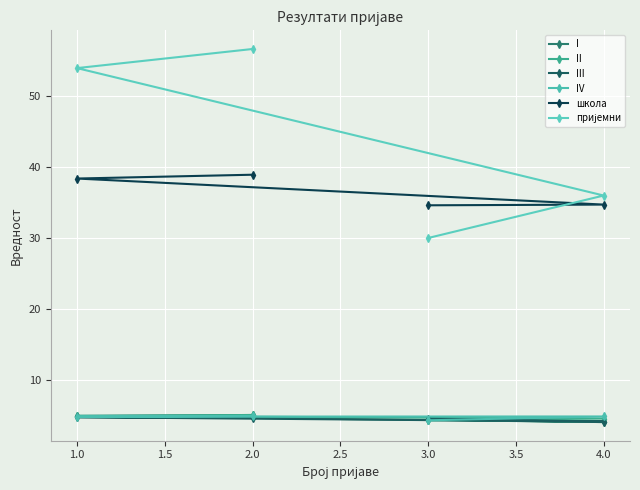

The II series shows 8.7 at 1.0. True or false?

False